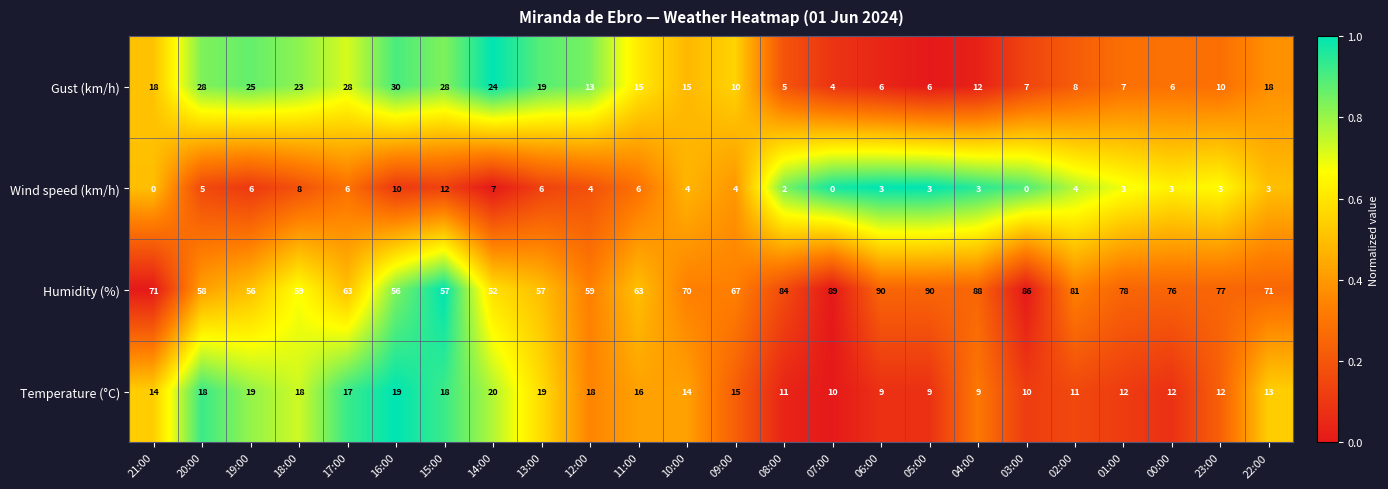

What is the approximate value of Humidity (%) at 16:00?

56